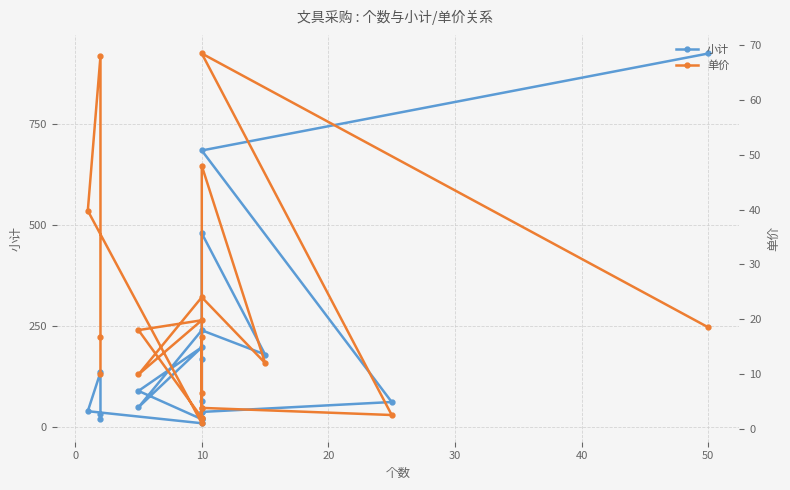

True or false: 单价 has a value of 10.9 at 10.

False